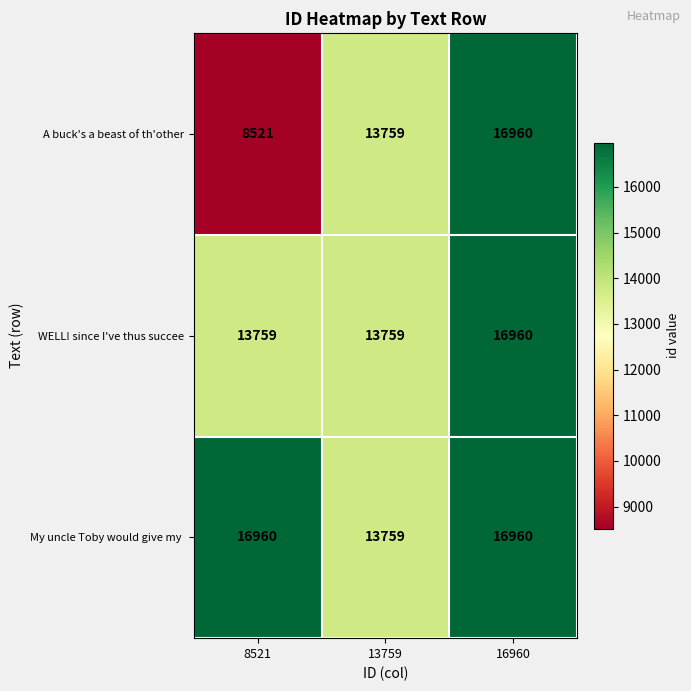

Which series changed the most between 8521 and 16960?

A buck's a beast of th'other